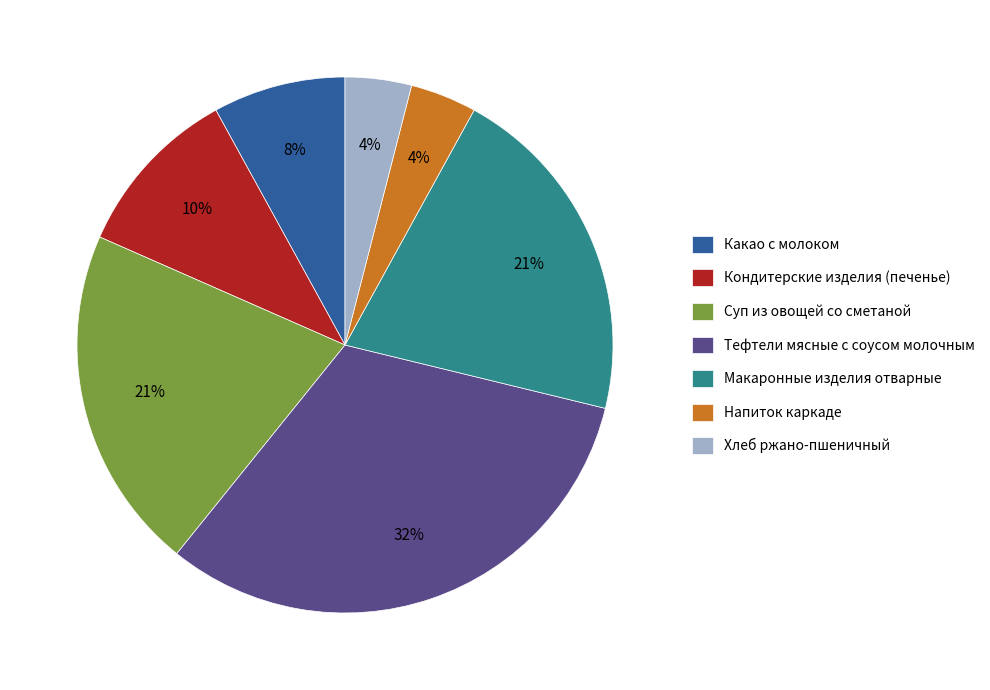

The Тефтели мясные с соусом молочным slice represents 32% of the pie. True or false?

True